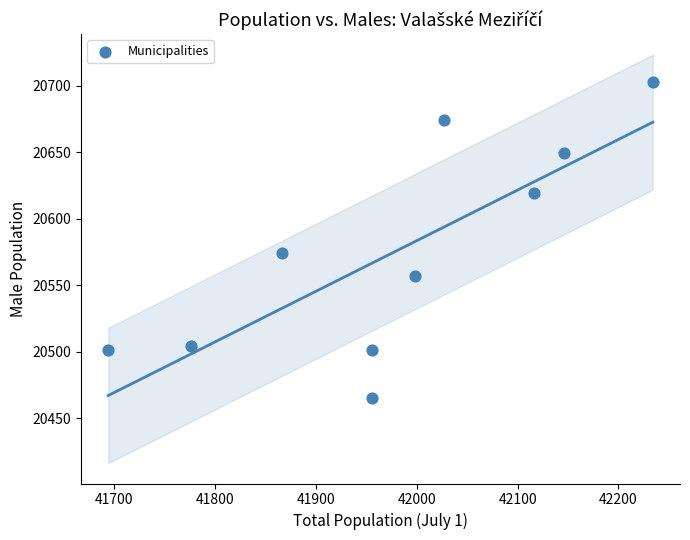

What Y value in the scatter plot is closest to 20584?

20574